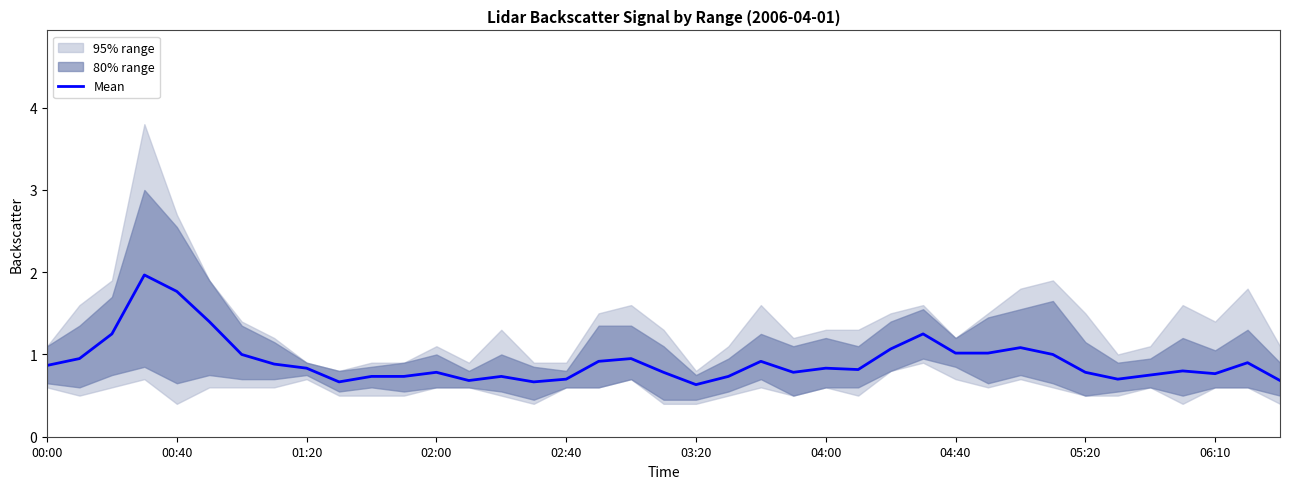

What is the highest value of the Mean series?

2.0